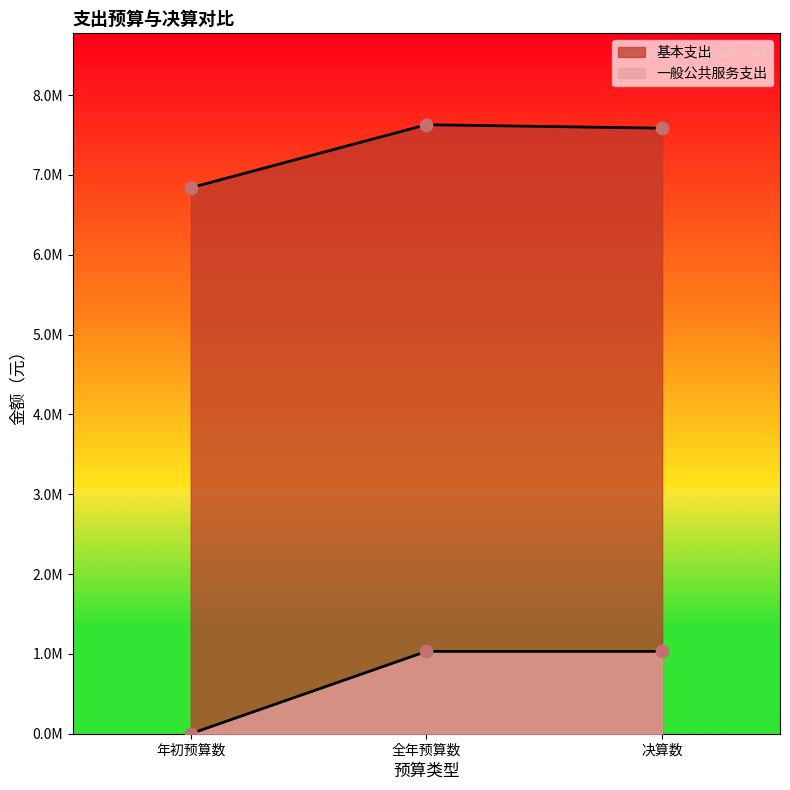

Which series has the largest total across all categories?

基本支出